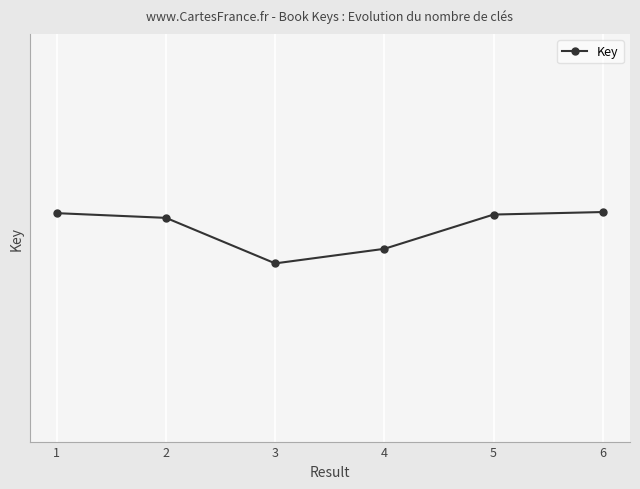

What is the difference between the second highest and minimum values?

14094